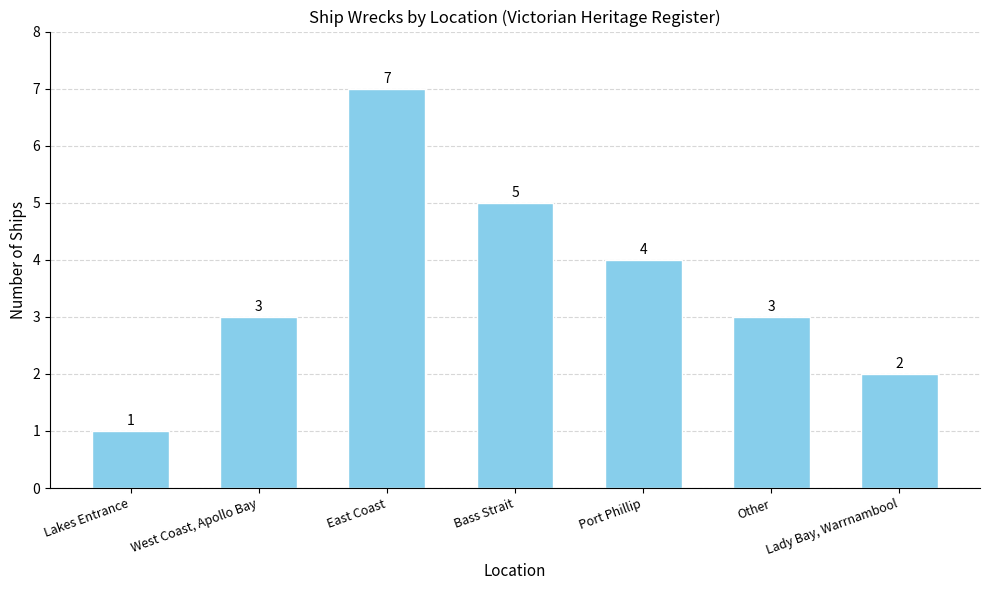

True or false: the data shows 2 at Lakes Entrance.

False